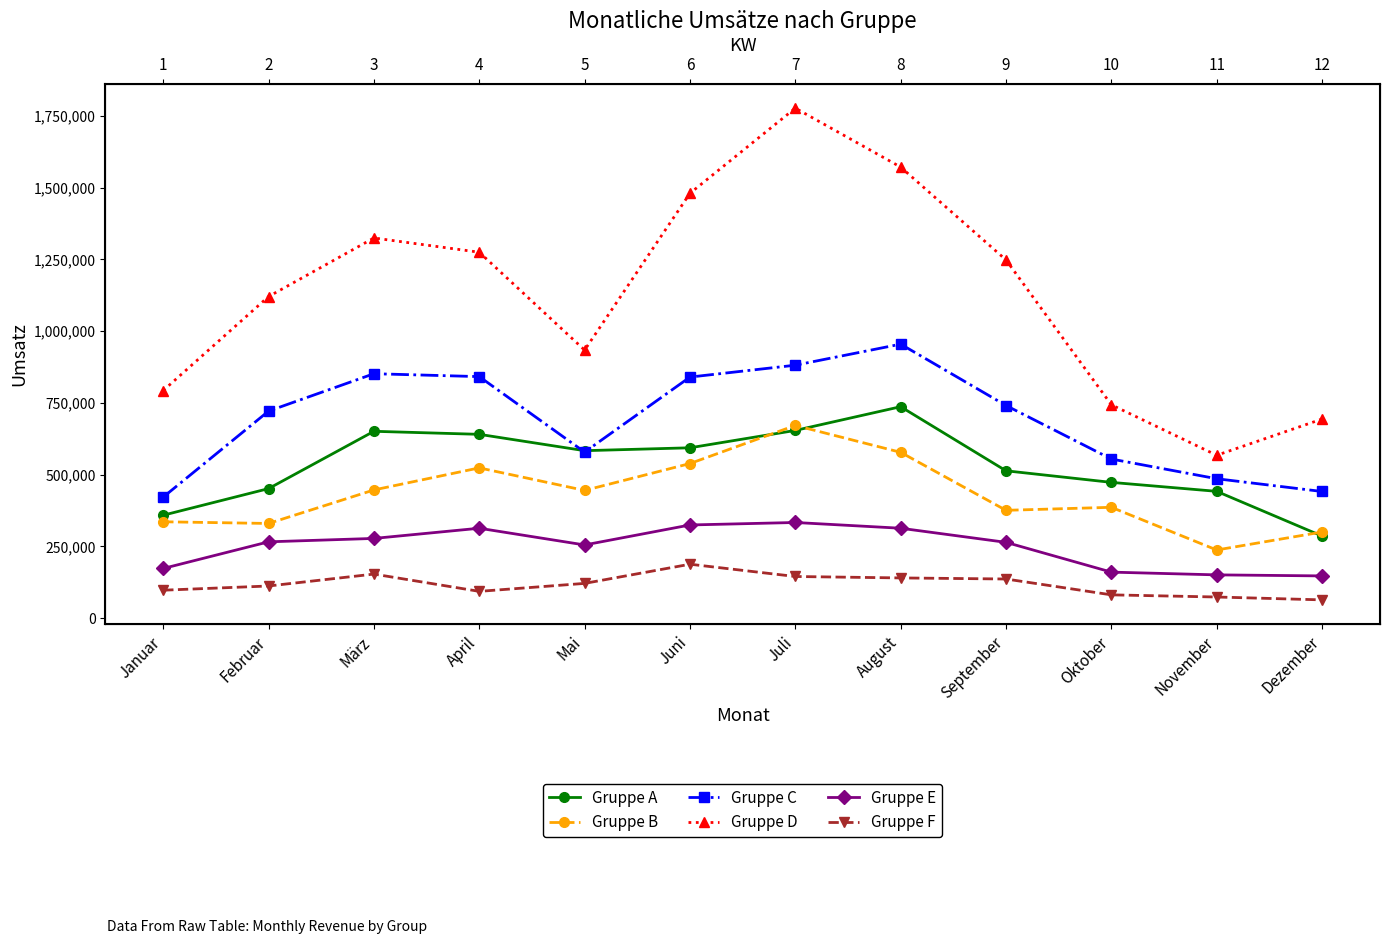

How many interior local valleys does the Gruppe E series have?

1